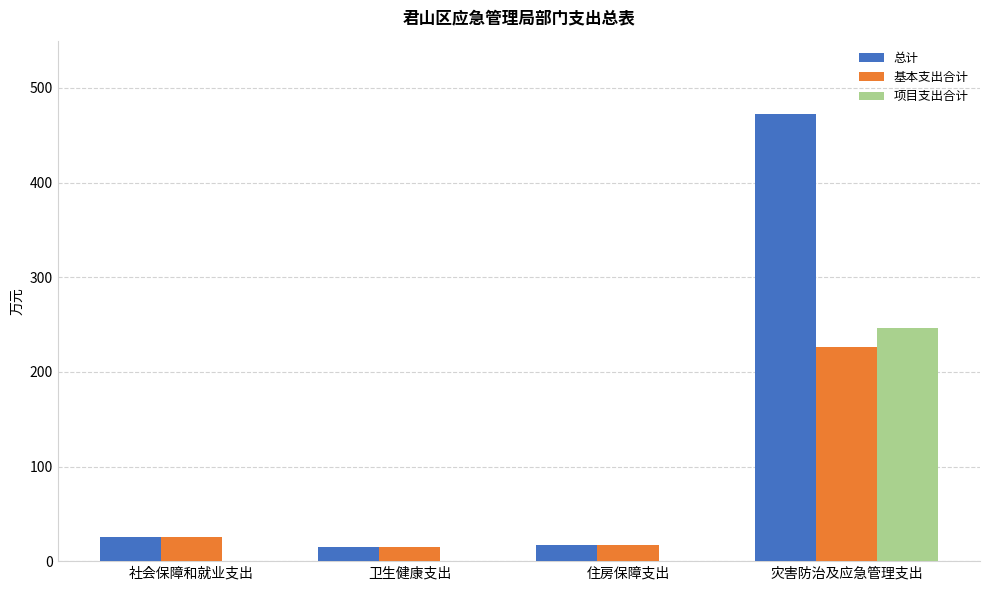

Which series changed the most between 住房保障支出 and 灾害防治及应急管理支出?

总计